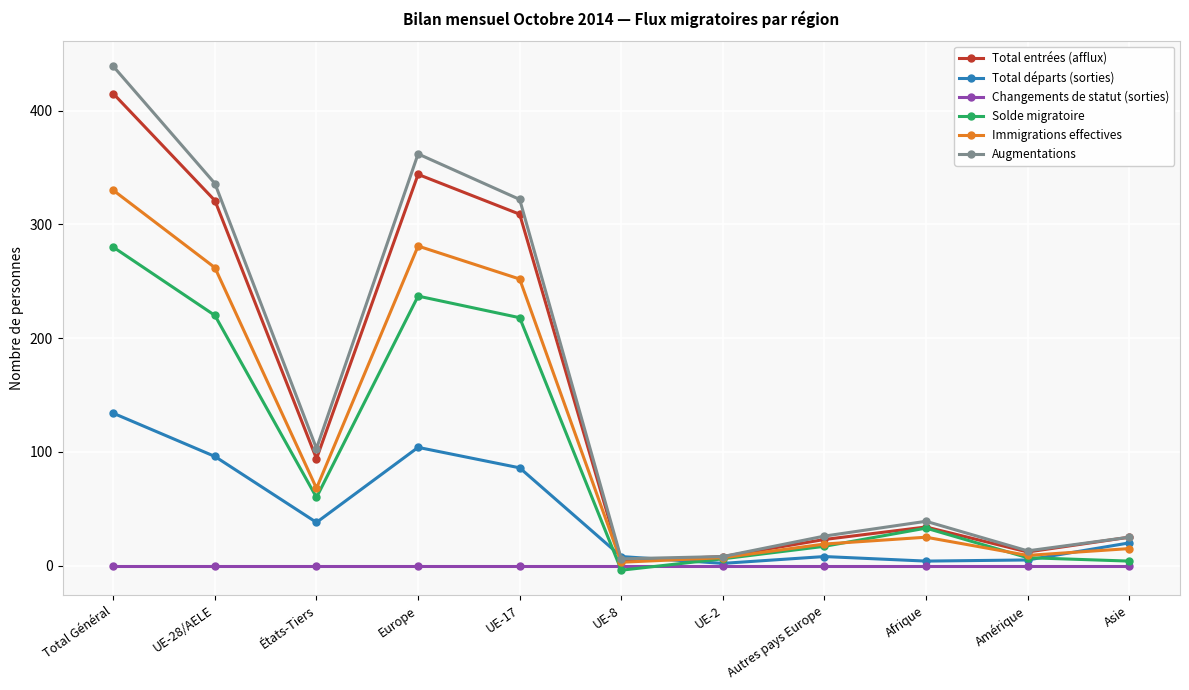

At which category does the chart reach its peak across all series?

Total Général